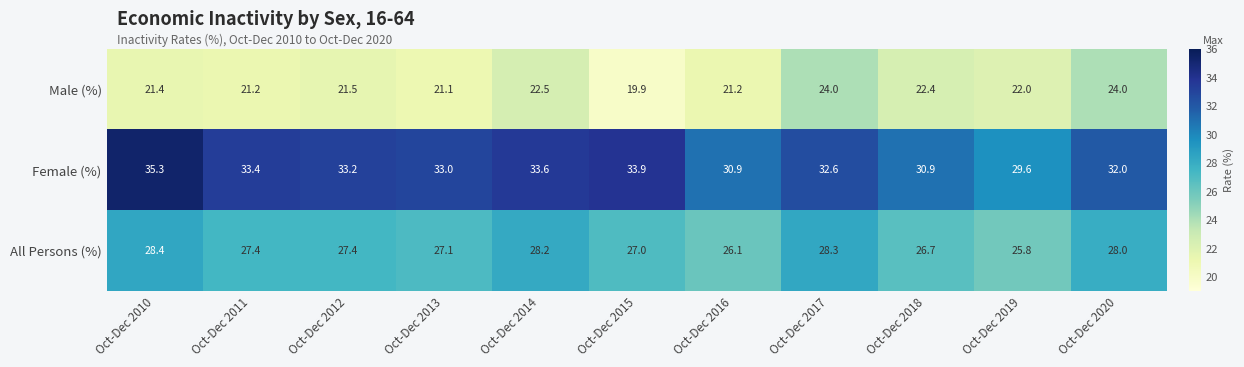

Where does the Female (%) series first go above 33?

Oct-Dec 2010